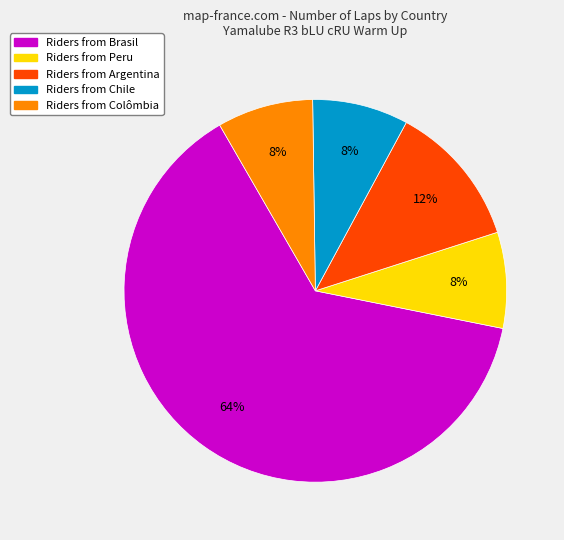

Is there a majority slice in this chart?

Yes